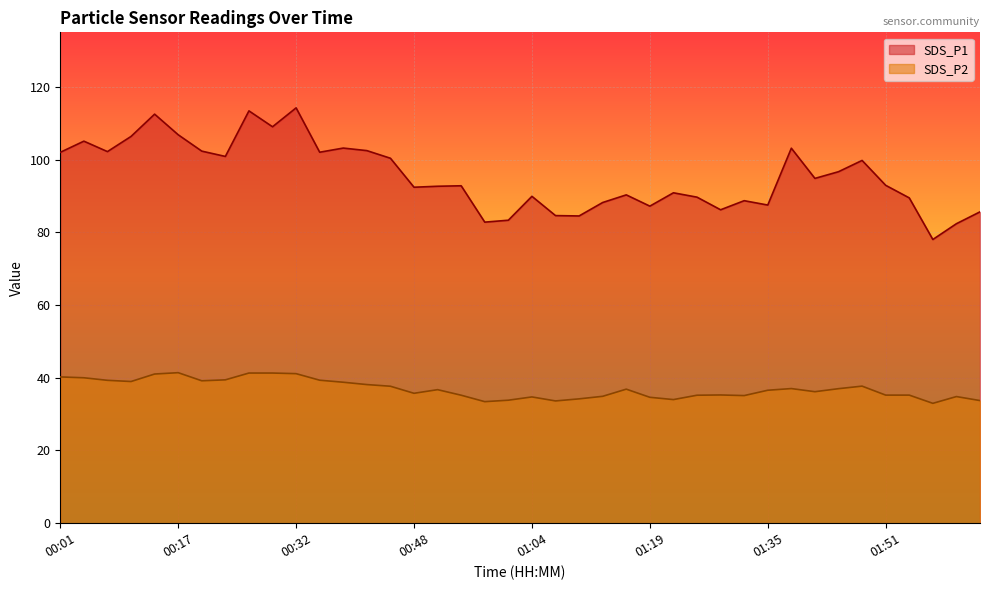

At which label does SDS_P1 reach its minimum?

01:57